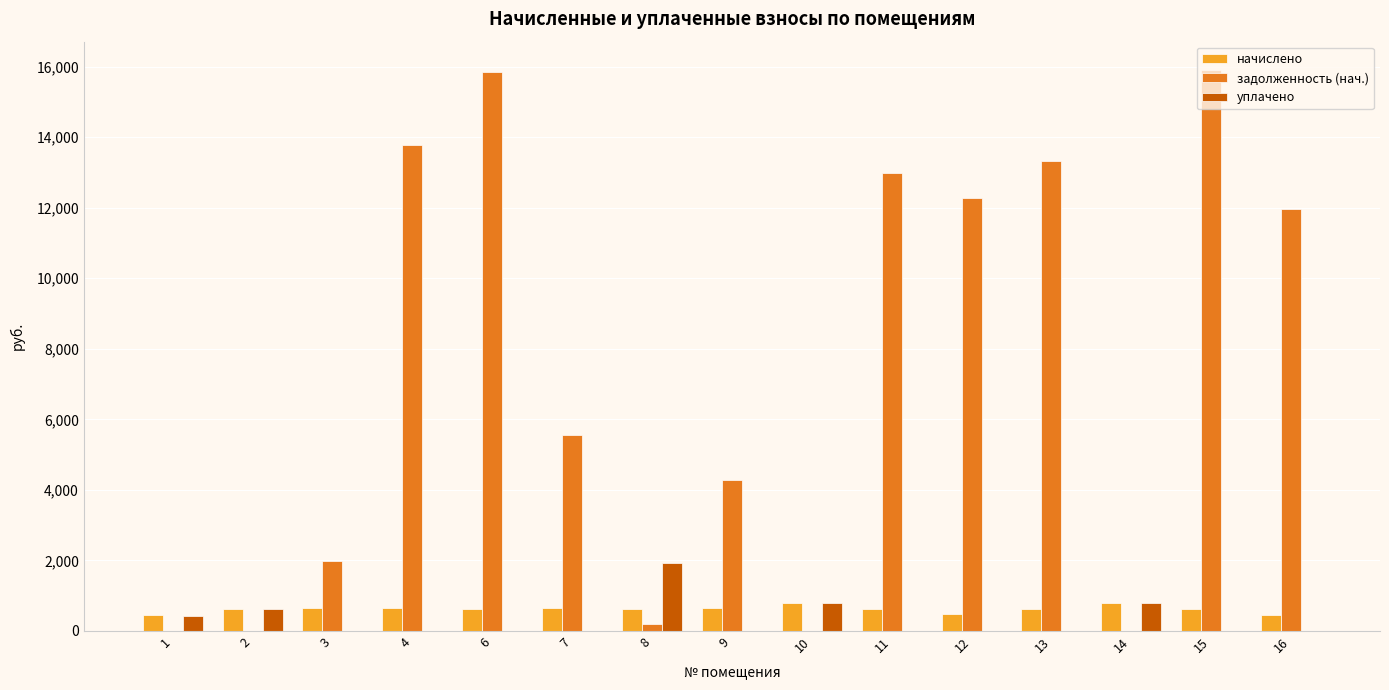

The value of начислено at 15 is 611.8. True or false?

True